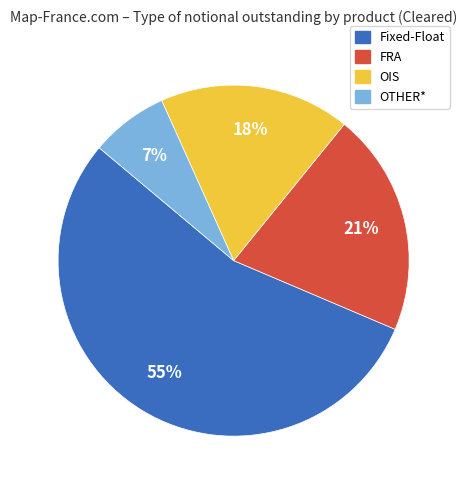

Which has a higher value, FRA or OIS?

FRA